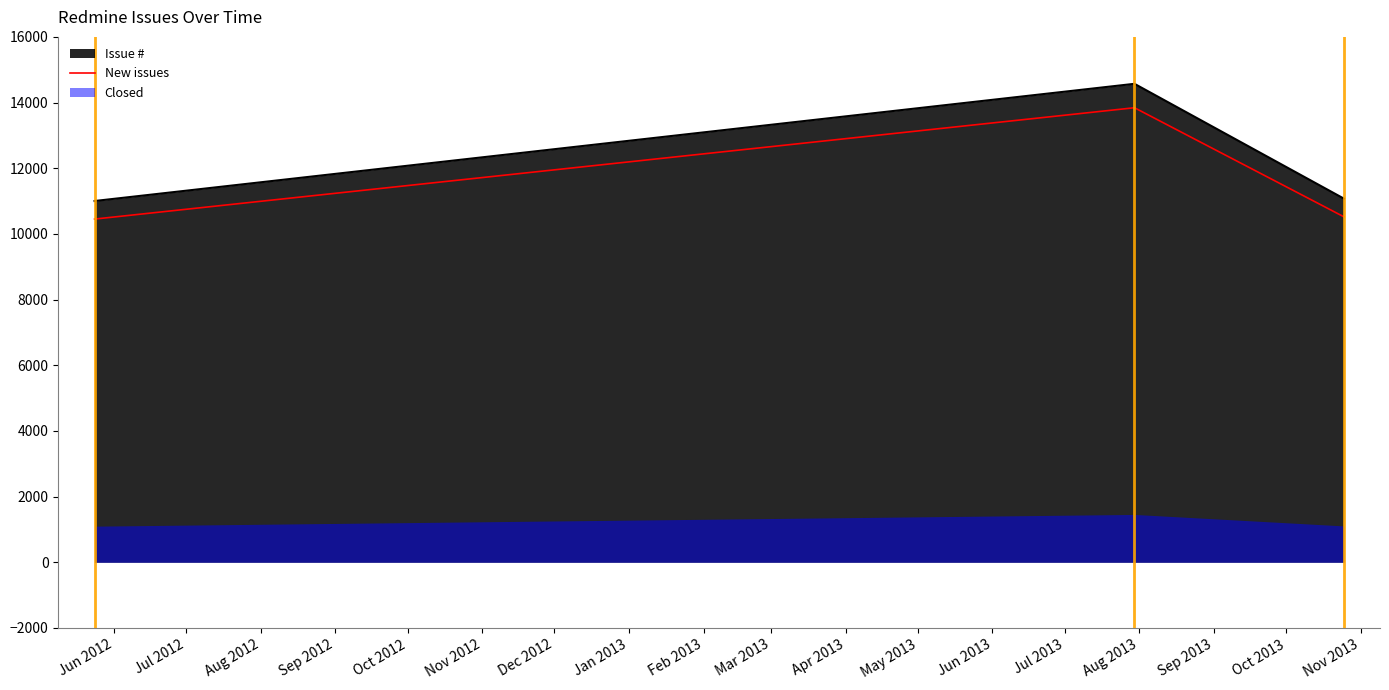

How many lines are shown in the chart?

1